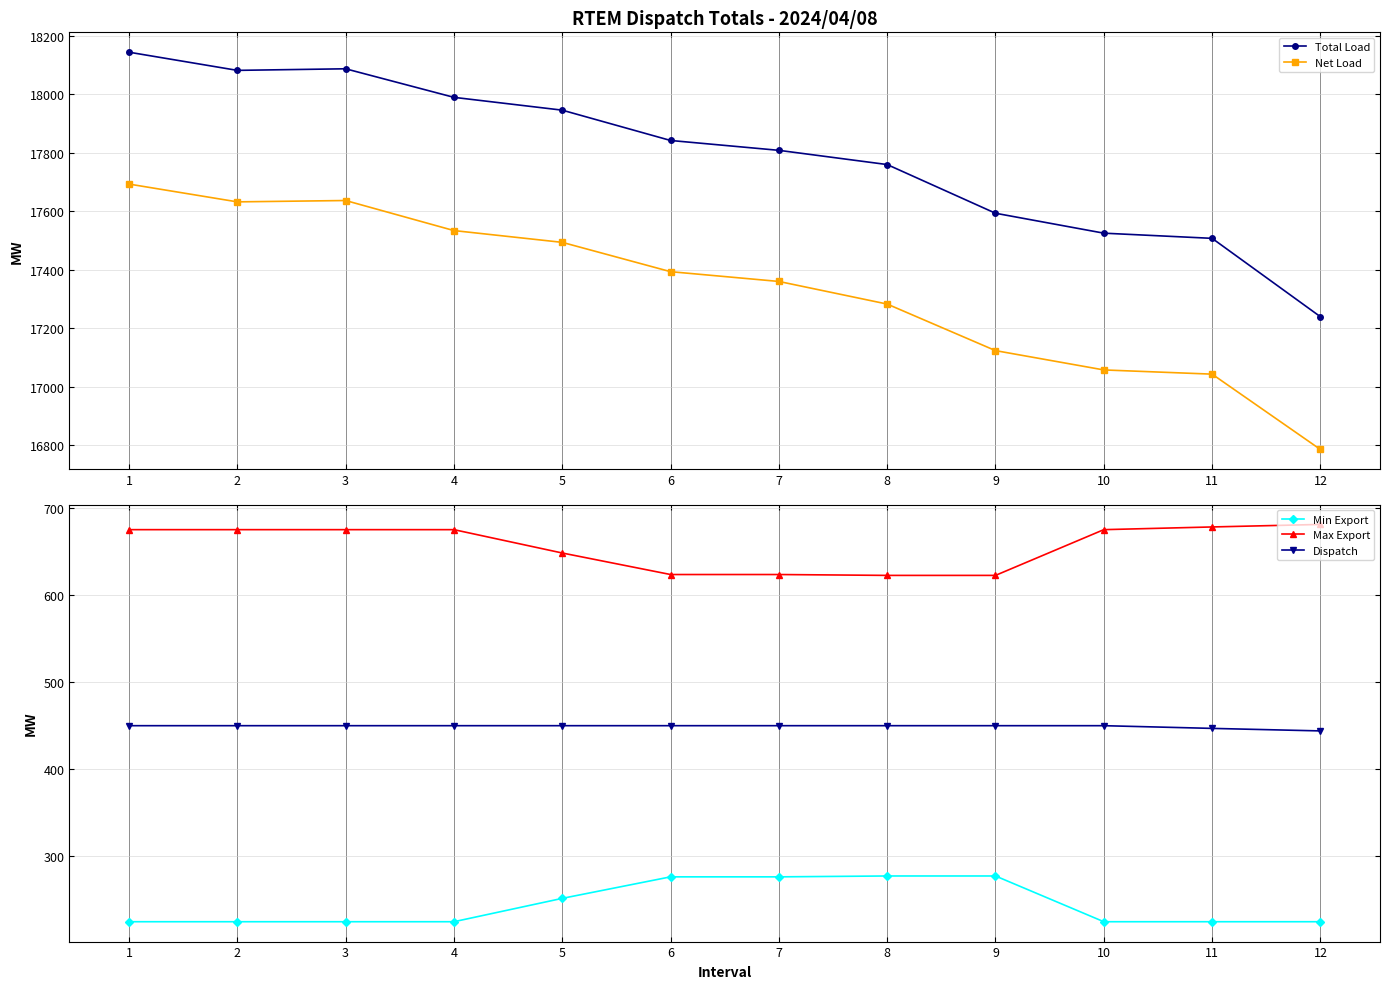

List the series in order of their peak value, lowest first.

Min Export, Dispatch, Max Export, Net Load, Total Load